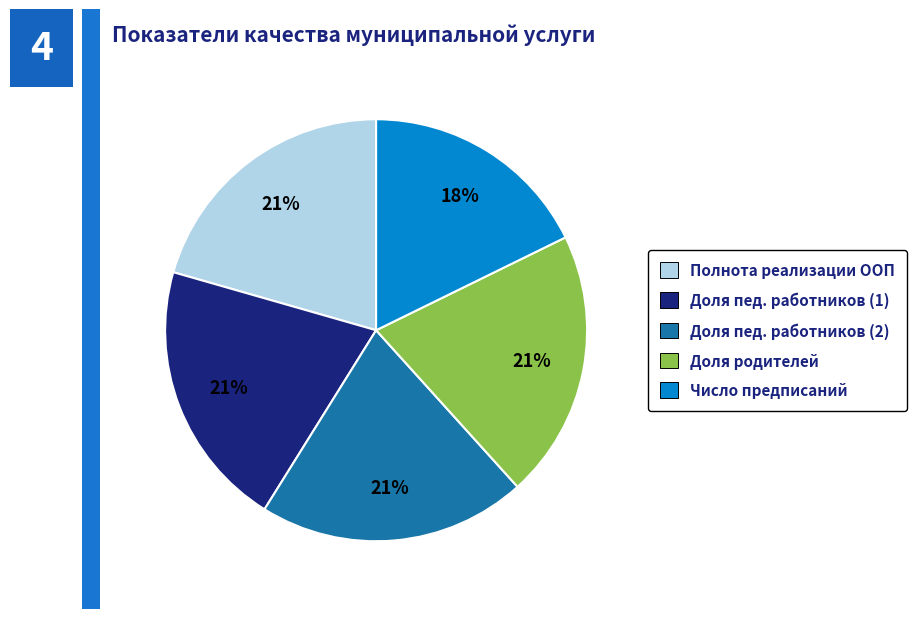

To the nearest percent, what is the difference between the largest and smallest slice percentages?

3%